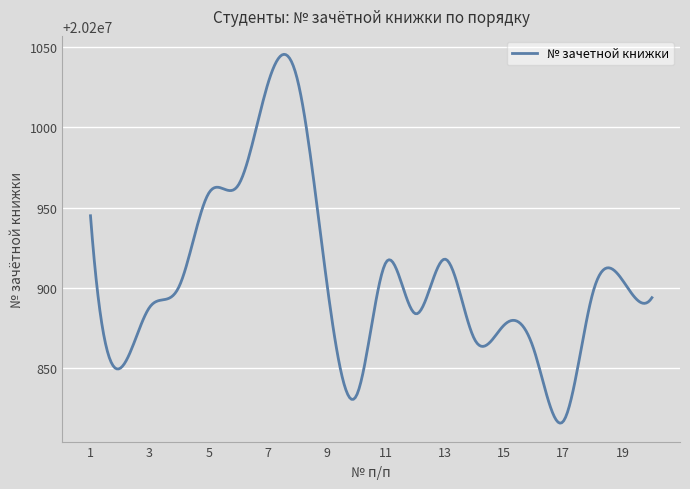

What is the greatest value displayed?

20201045.5